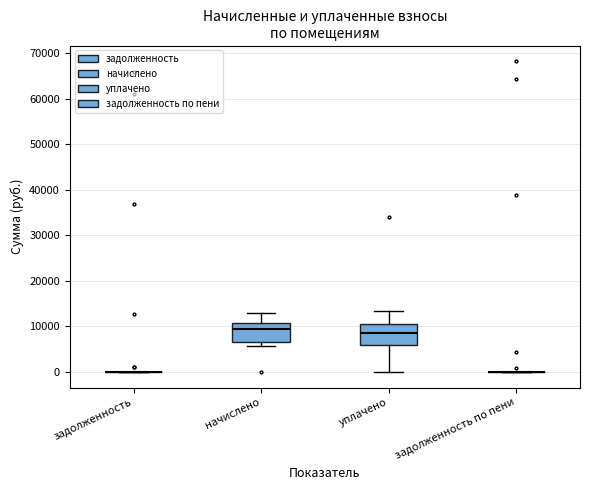

Reading left to right, read every box against the y-axis: the position of its median line, the range the box covers, and the ends of its whiskers. The values are not printed on the chart, so give them approximately, as read against the axis.

задолженность: box collapsed to a line at 0, whiskers 0 to 0
начислено: median 9000, box 7000 to 11000, whiskers 6000 to 13000
уплачено: median 9000, box 6000 to 11000, whiskers 0 to 13000
задолженность по пени: box collapsed to a line at 0, whiskers 0 to 0